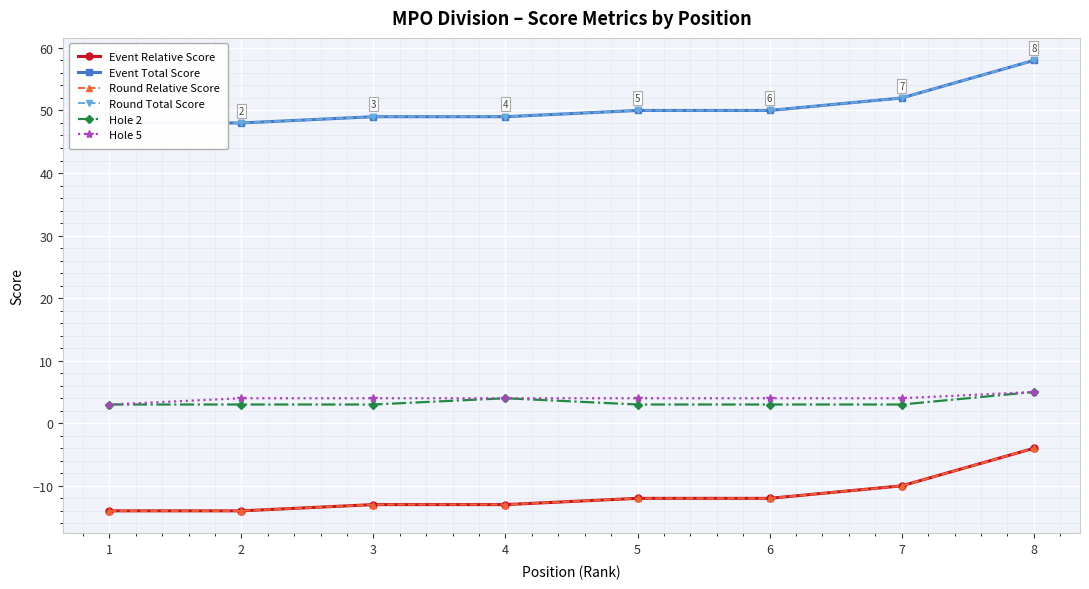

Which category has the highest value in the Round Relative Score series?

8